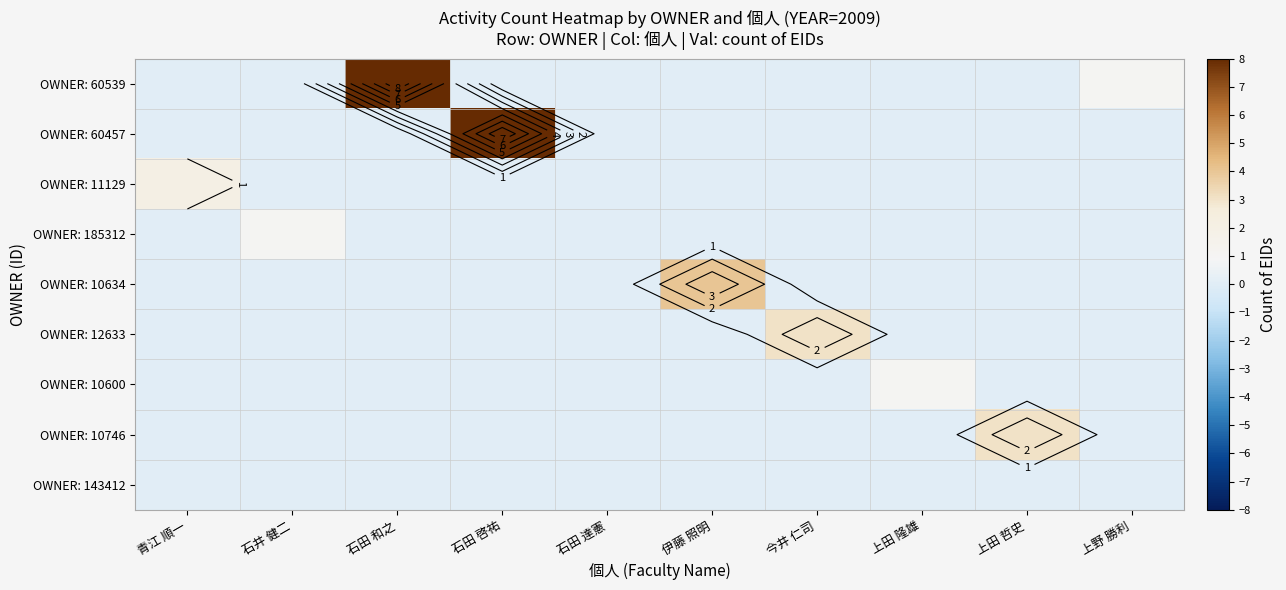

At which category does the chart reach its peak across all series?

石田 和之